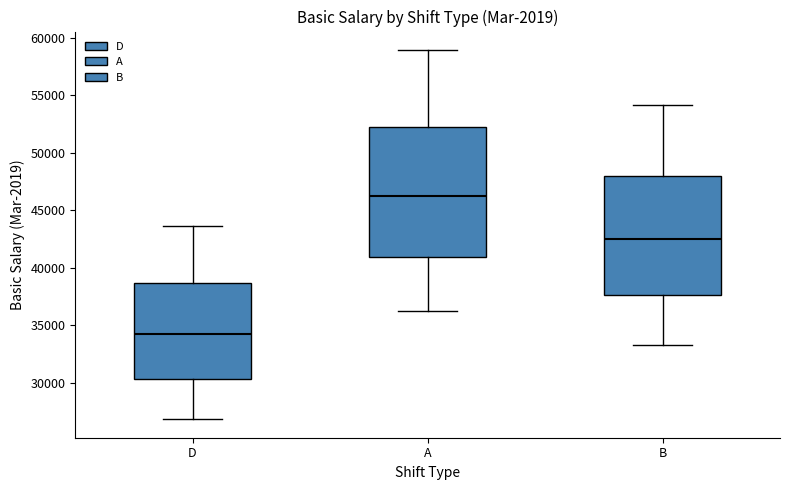

Reading left to right, transcribe this box plot: for each box, give where its median line is, the range the box spans, and where its two whiskers end, as read against the y-axis. The values are not printed on the chart, so give them approximately, as read against the axis.

D: median 34500, box 30500 to 38500, whiskers 27000 to 43500
A: median 46000, box 41000 to 52000, whiskers 36000 to 59000
B: median 42500, box 37500 to 48000, whiskers 33500 to 54000